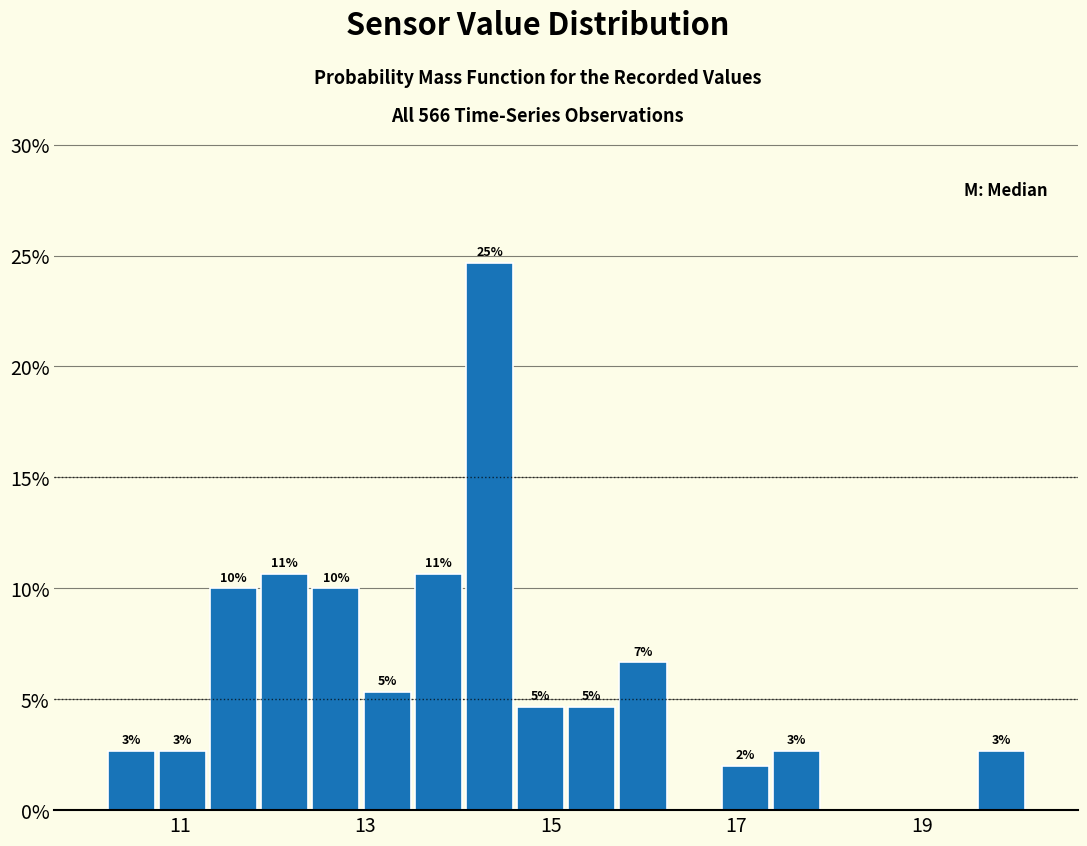

Around what value on the x-axis is the tallest bar? Give the approximate position of its centre, as read against the axis.

14.4